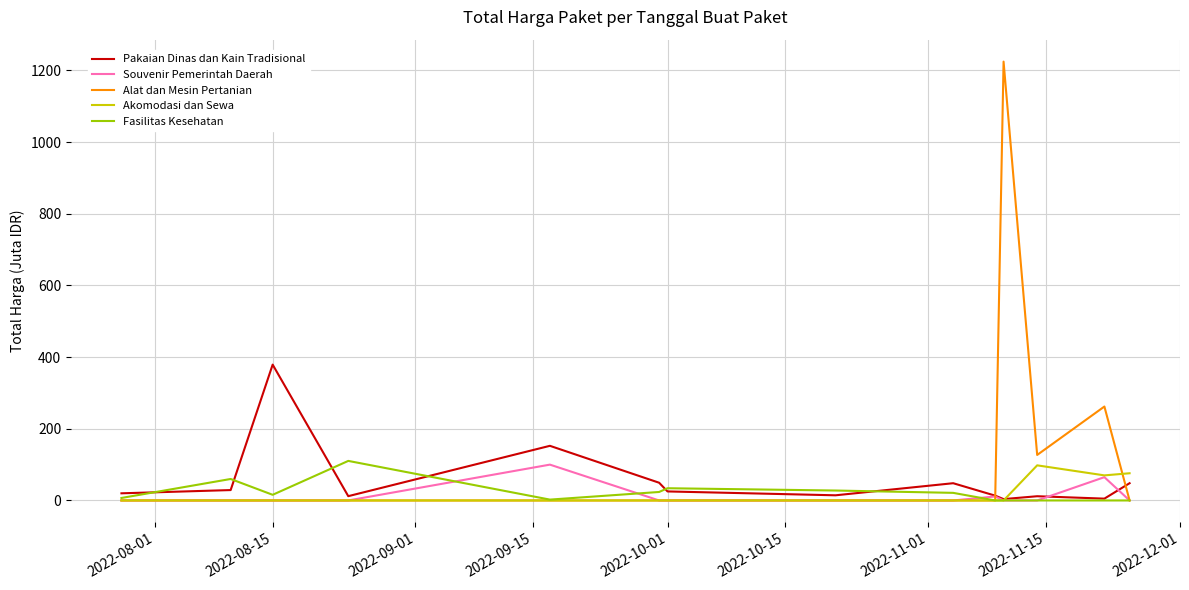

Which series has the largest range (max minus min)?

Alat dan Mesin Pertanian